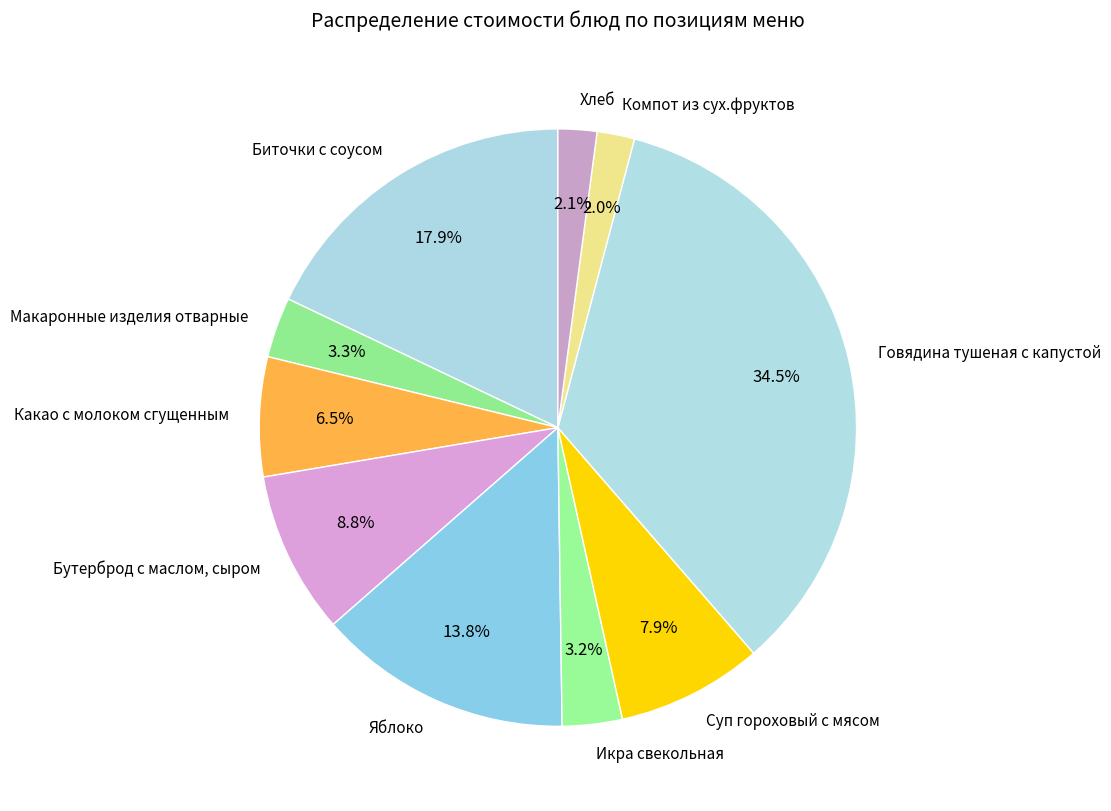

Between Яблоко and Компот из сух.фруктов, which is larger?

Яблоко